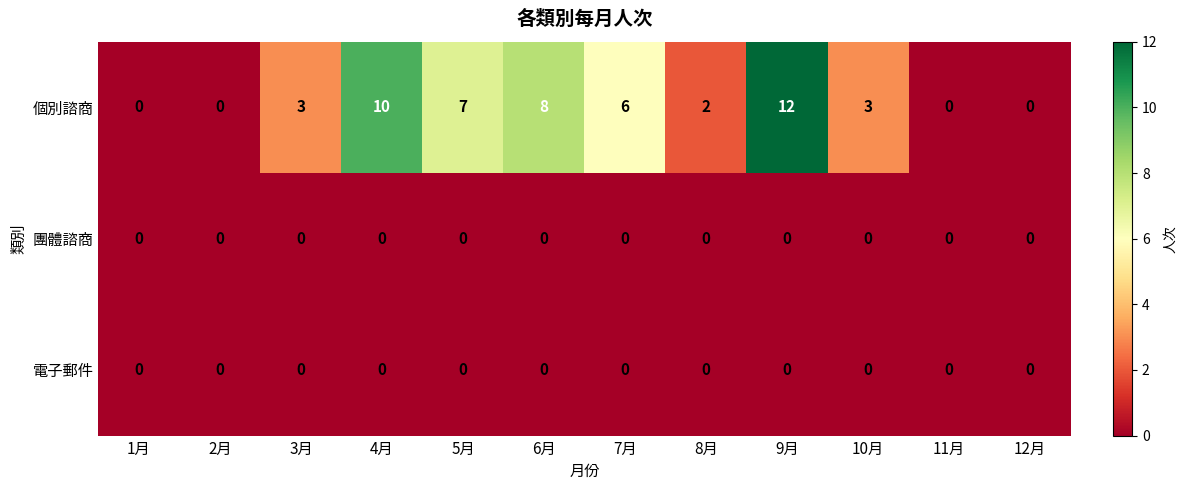

Which series has the largest range (max minus min)?

個別諮商